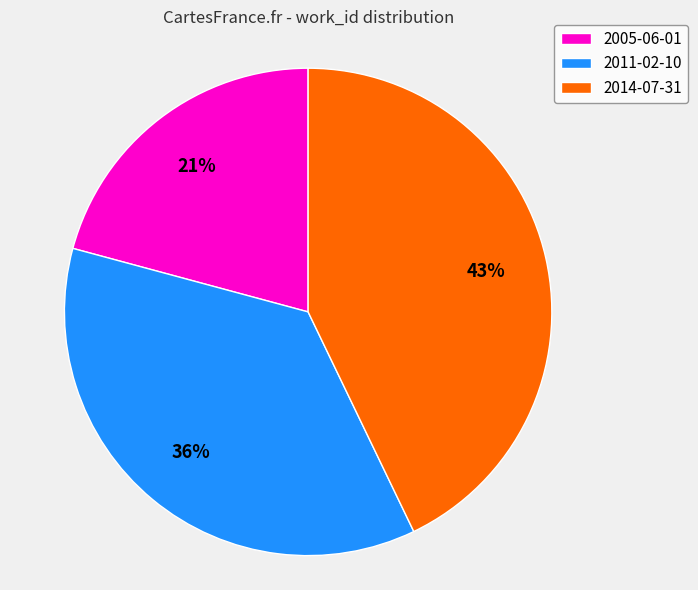

Do 2005-06-01 and 2014-07-31 together represent more than half of the pie?

Yes